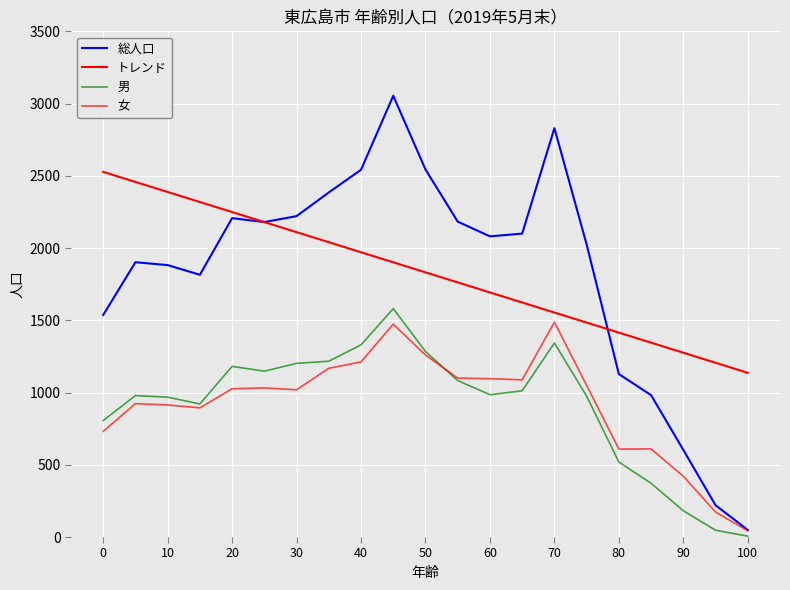

At which label does 男 first exceed 985?

20